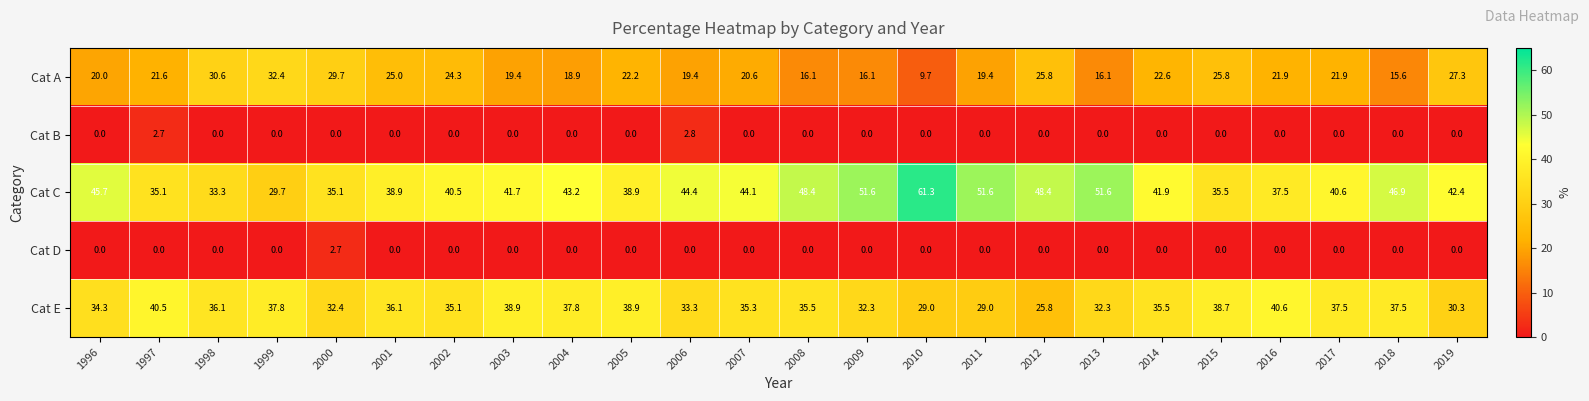

What is the total value across all series at 1996?

100.0